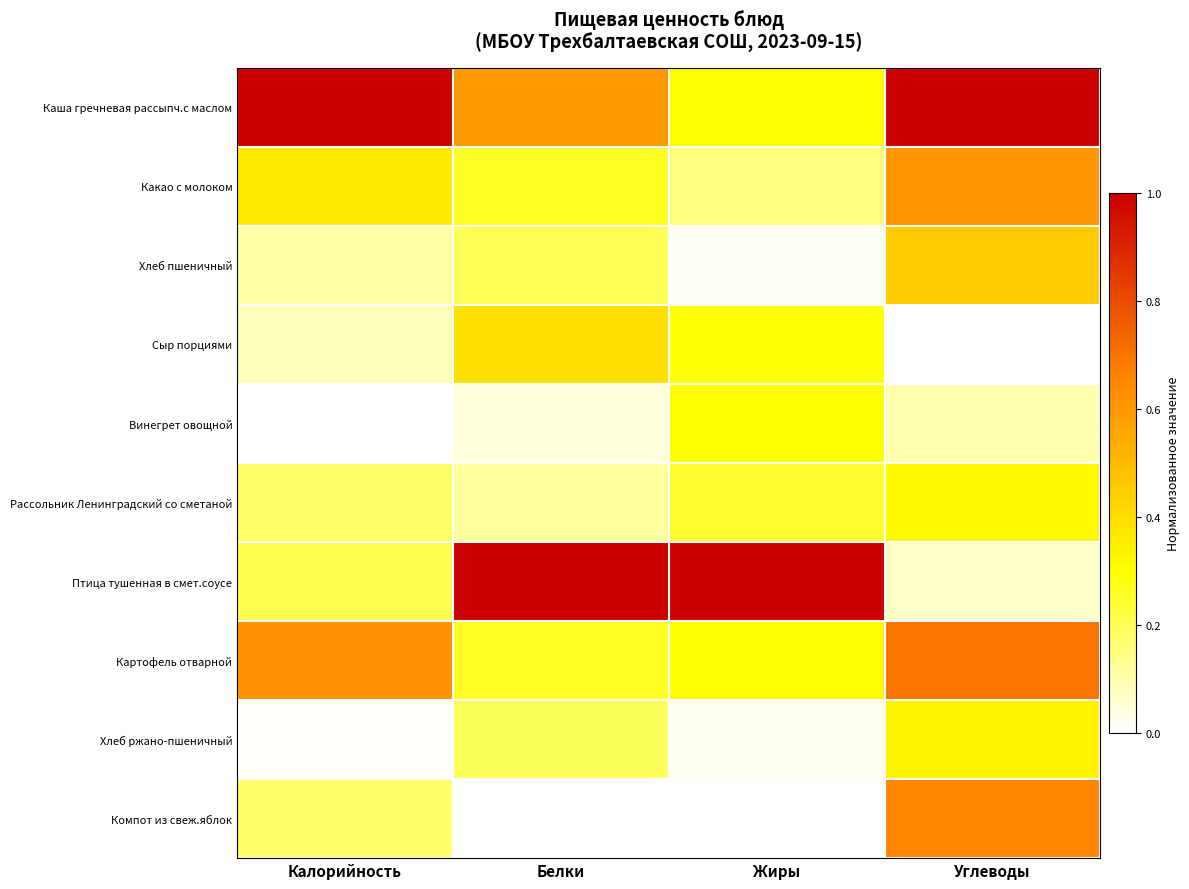

Reading right to left, what are all the values shown in this chart?

Каша гречневая рассыпч.с маслом: Углеводы=1.0	Жиры=0.3	Белки=0.6	Калорийность=1.0
Какао с молоком: Углеводы=0.6	Жиры=0.2	Белки=0.3	Калорийность=0.4
Хлеб пшеничный: Углеводы=0.5	Жиры=0.0	Белки=0.2	Калорийность=0.1
Сыр порциями: Углеводы=0.0	Жиры=0.3	Белки=0.4	Калорийность=0.1
Винегрет овощной: Углеводы=0.1	Жиры=0.3	Белки=0.0	Калорийность=0.0
Рассольник Ленинградский со сметаной: Углеводы=0.3	Жиры=0.2	Белки=0.1	Калорийность=0.2
Птица тушенная в смет.соусе: Углеводы=0.1	Жиры=1.0	Белки=1.0	Калорийность=0.2
Картофель отварной: Углеводы=0.7	Жиры=0.3	Белки=0.3	Калорийность=0.6
Хлеб ржано-пшеничный: Углеводы=0.3	Жиры=0.0	Белки=0.2	Калорийность=0.0
Компот из свеж.яблок: Углеводы=0.7	Жиры=0.0	Белки=0.0	Калорийность=0.2